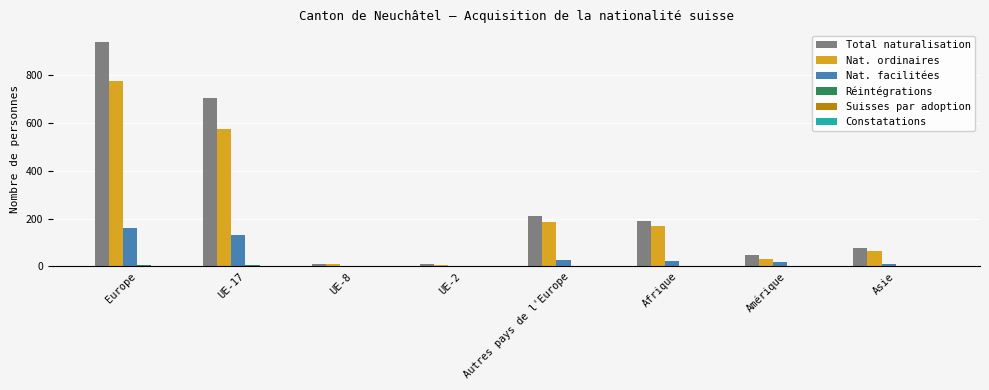

What is the total value across all series at Autres pays de l'Europe?

425